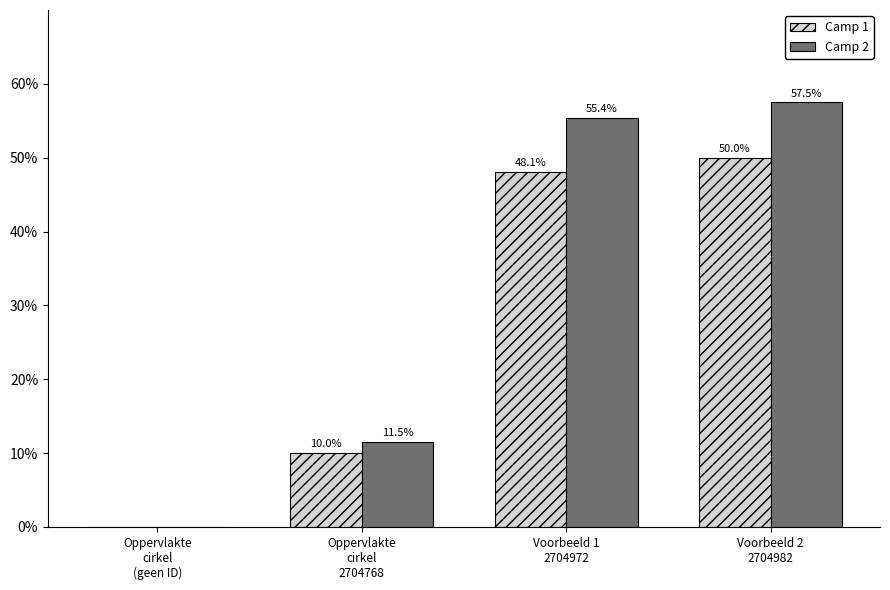

Reading left to right, transcribe all the data shown in this chart.

Camp 1: 0.0	10.0	48.1	50.0
Camp 2: 0.0	11.5	55.4	57.5